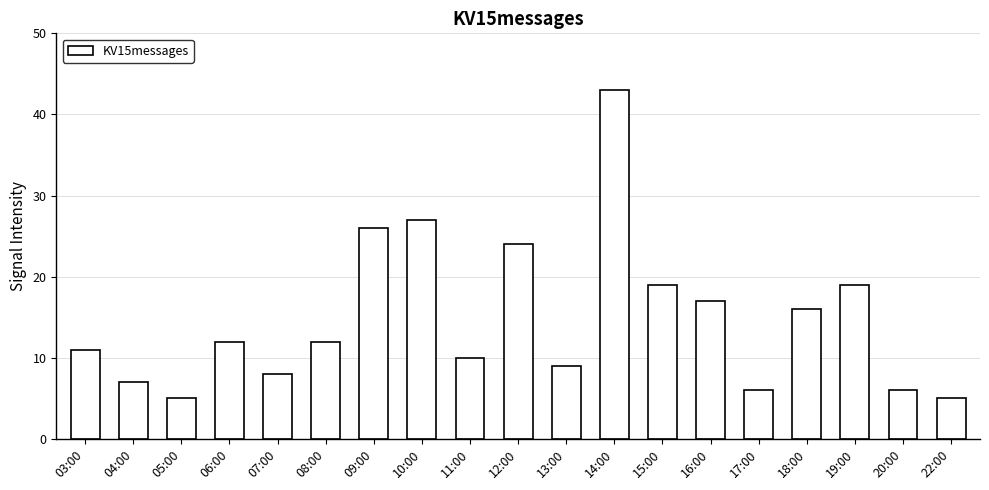

At which label is the value closest to 24?

12:00